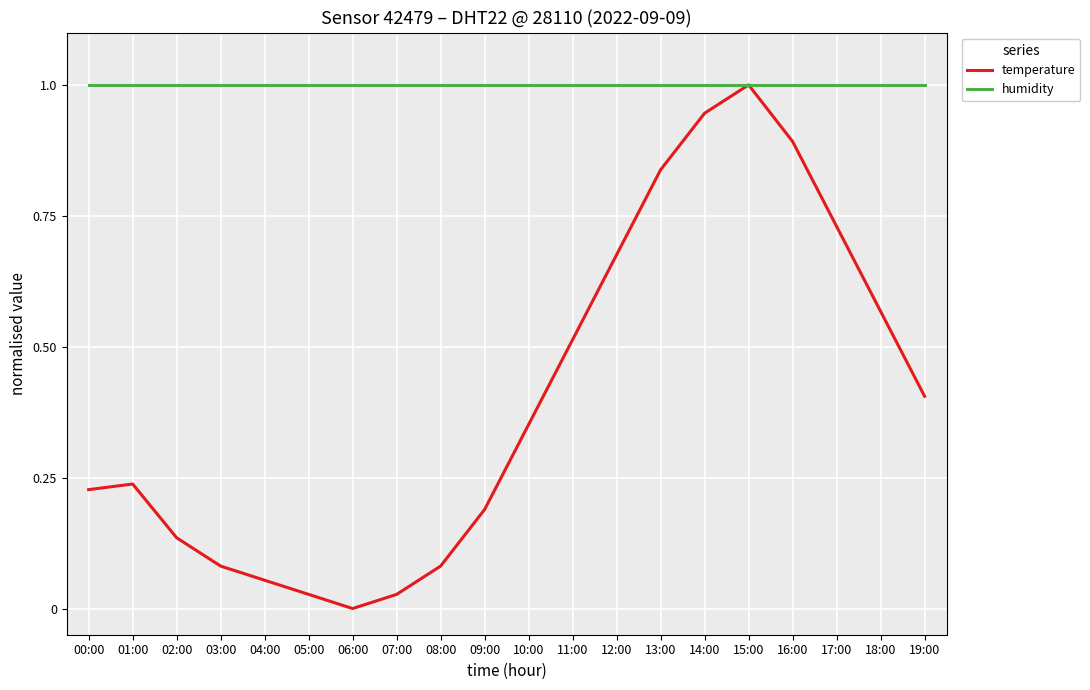

What value does the humidity series have at 08:00?

1.0